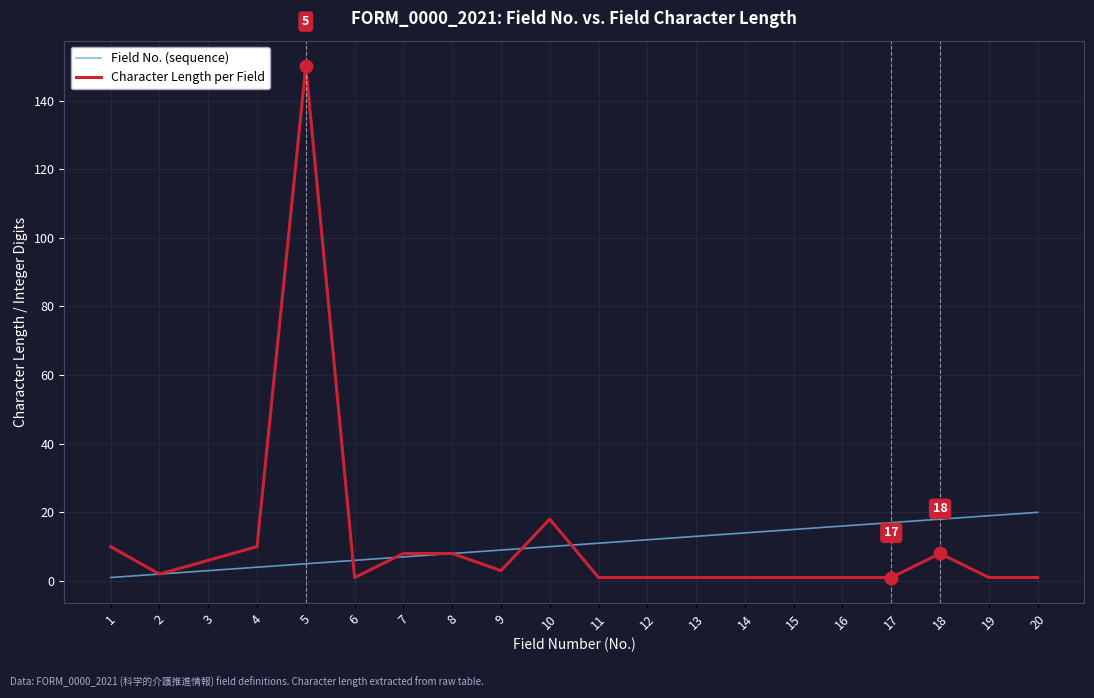

At how many categories does at least one series exceed 25?

1